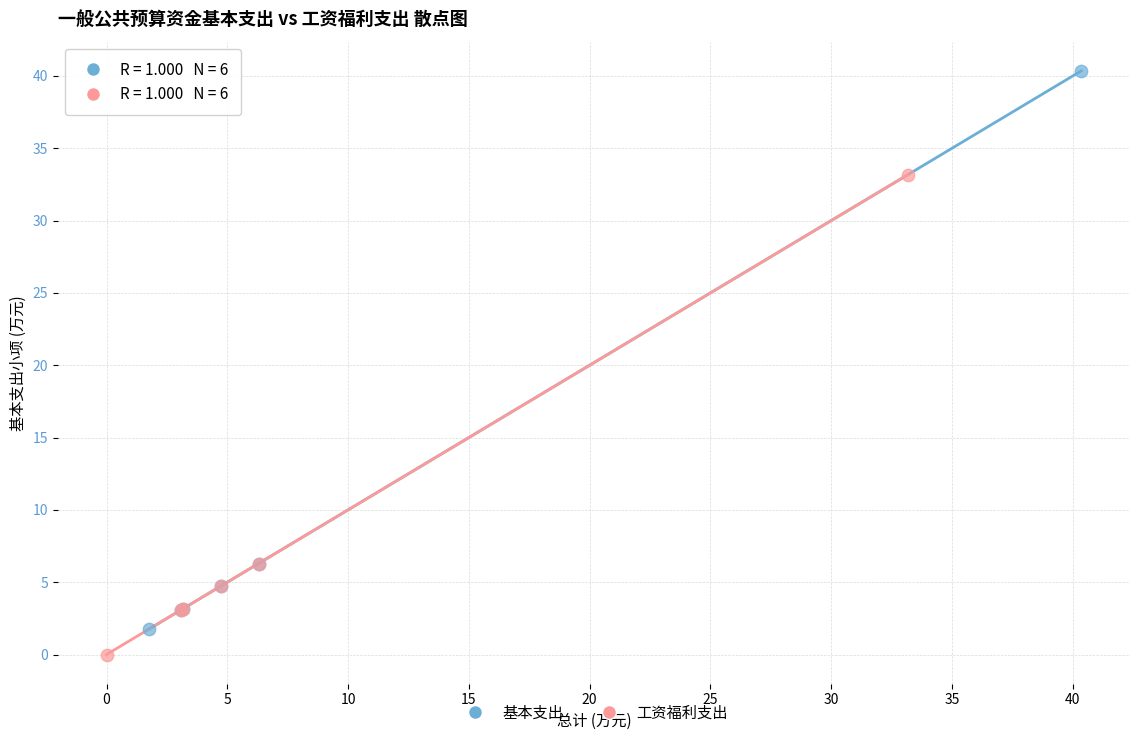

Which series reaches the maximum Y coordinate?

基本支出